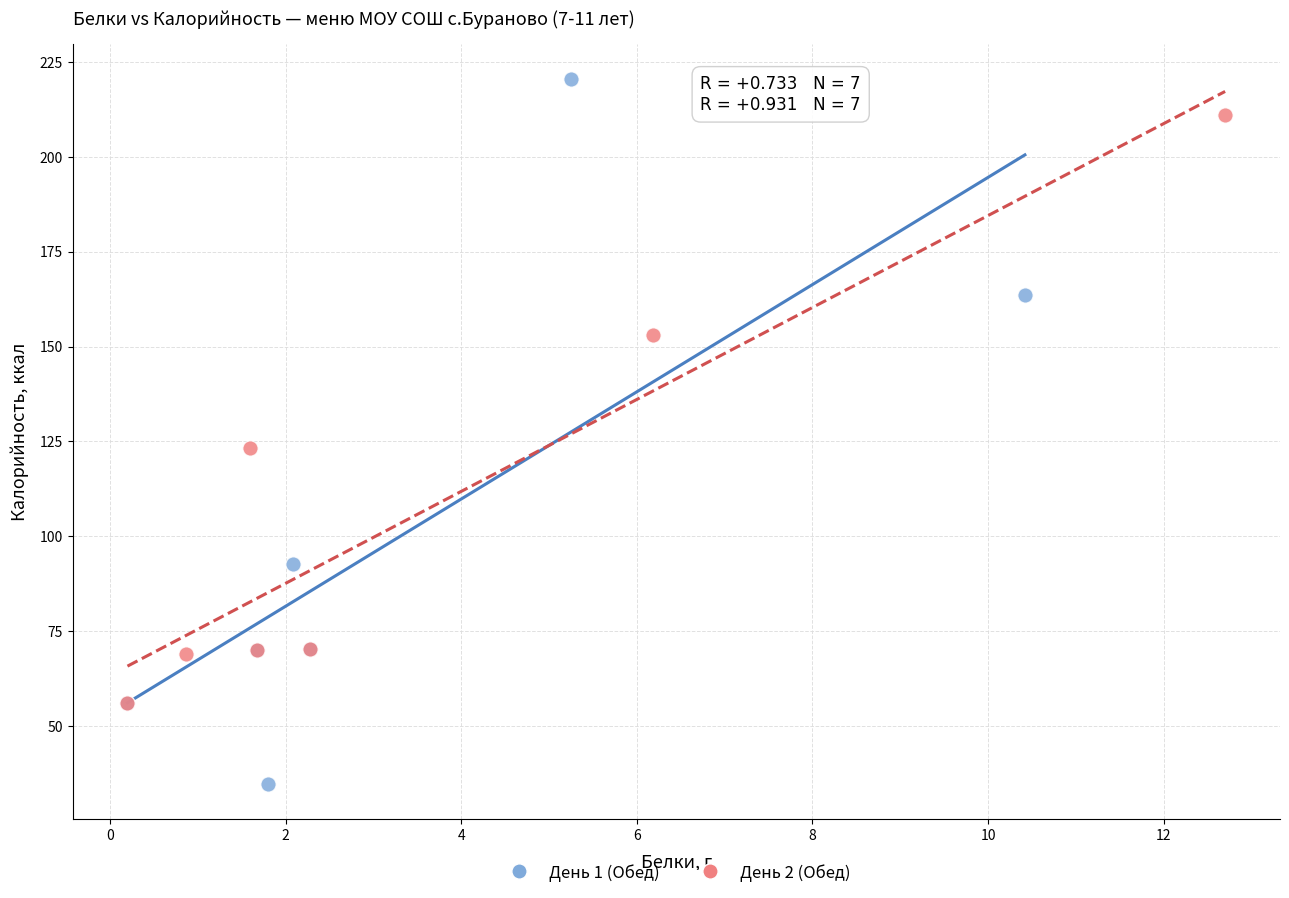

Which series contains the highest Y value?

День 1 (Обед)